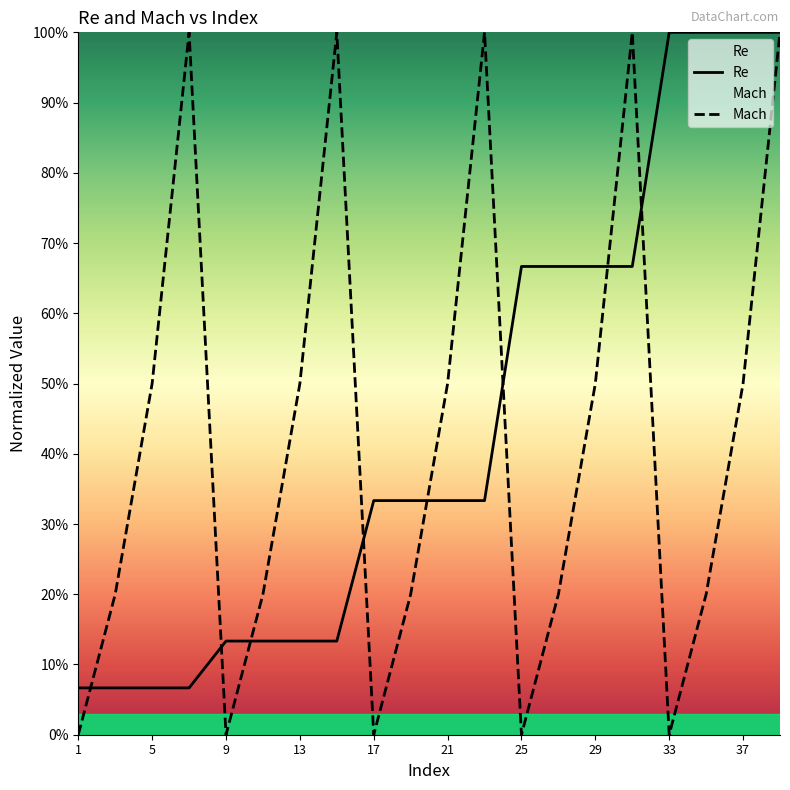

Is it true that Mach equals 0.2 at 19?

True